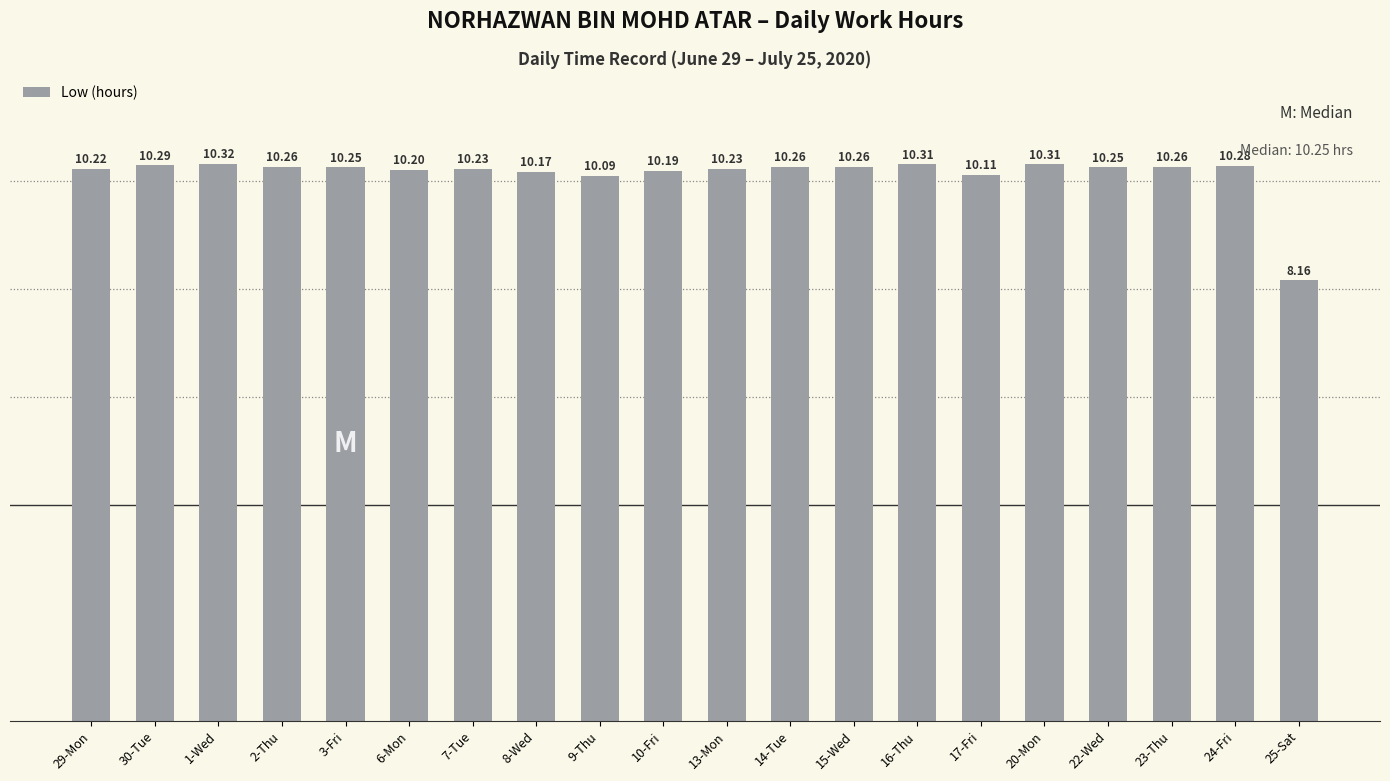

How many bars are there in total?

20